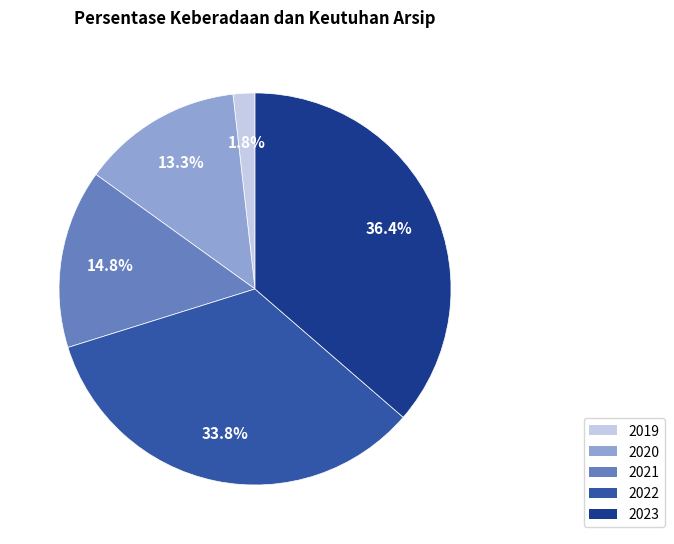

Is there a majority slice in this chart?

No